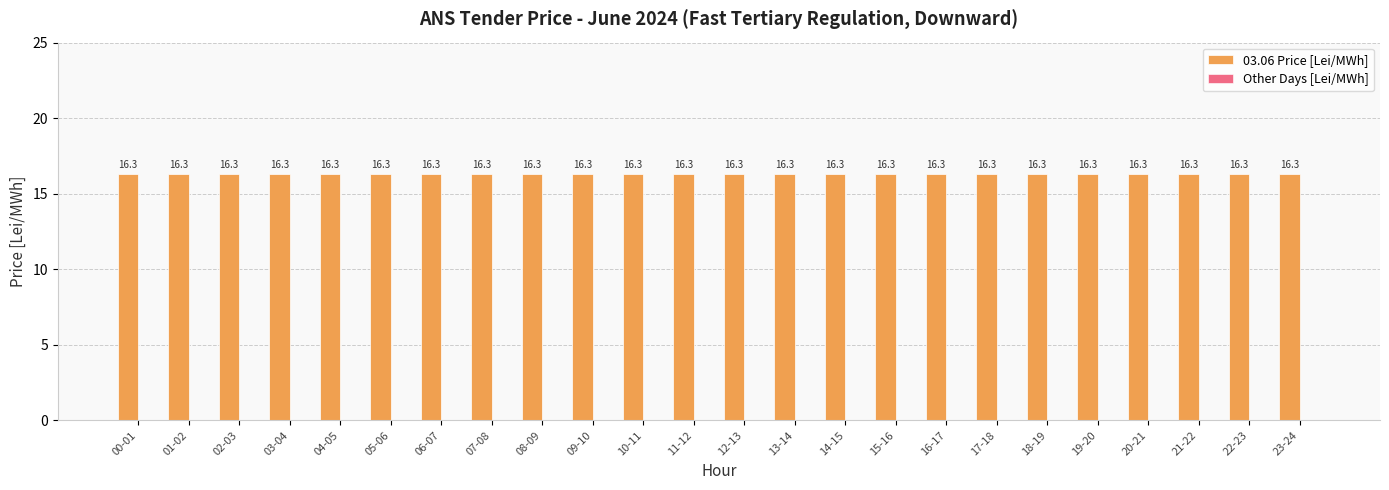

Which series has the largest range (max minus min)?

03.06 Price [Lei/MWh]